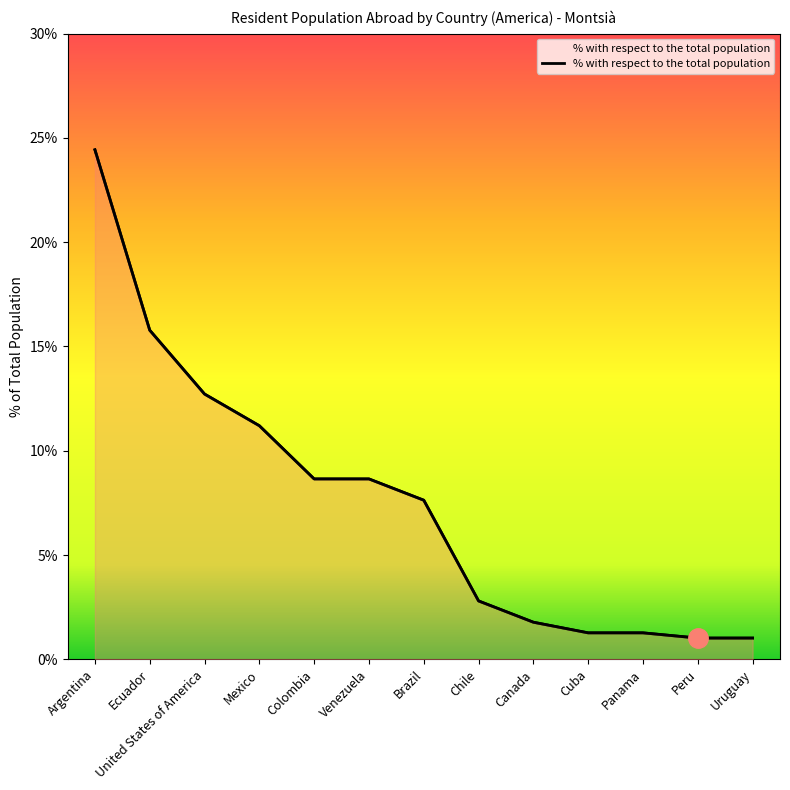

What is the average value?

7.6